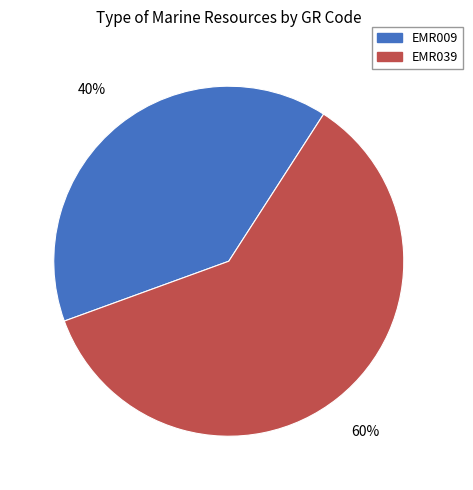

Between EMR039 and EMR009, which is larger?

EMR039